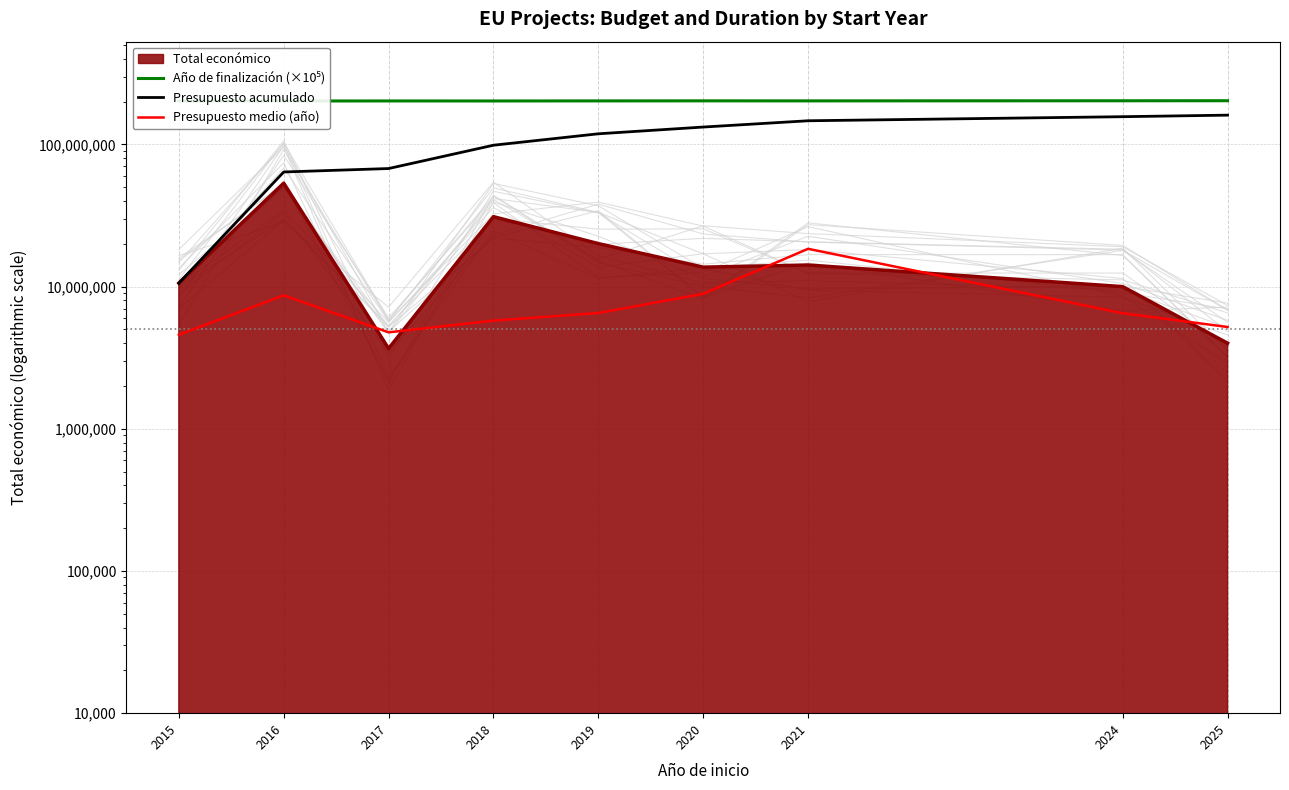

What is the lowest value of the Presupuesto medio (año) series?

4585077.0